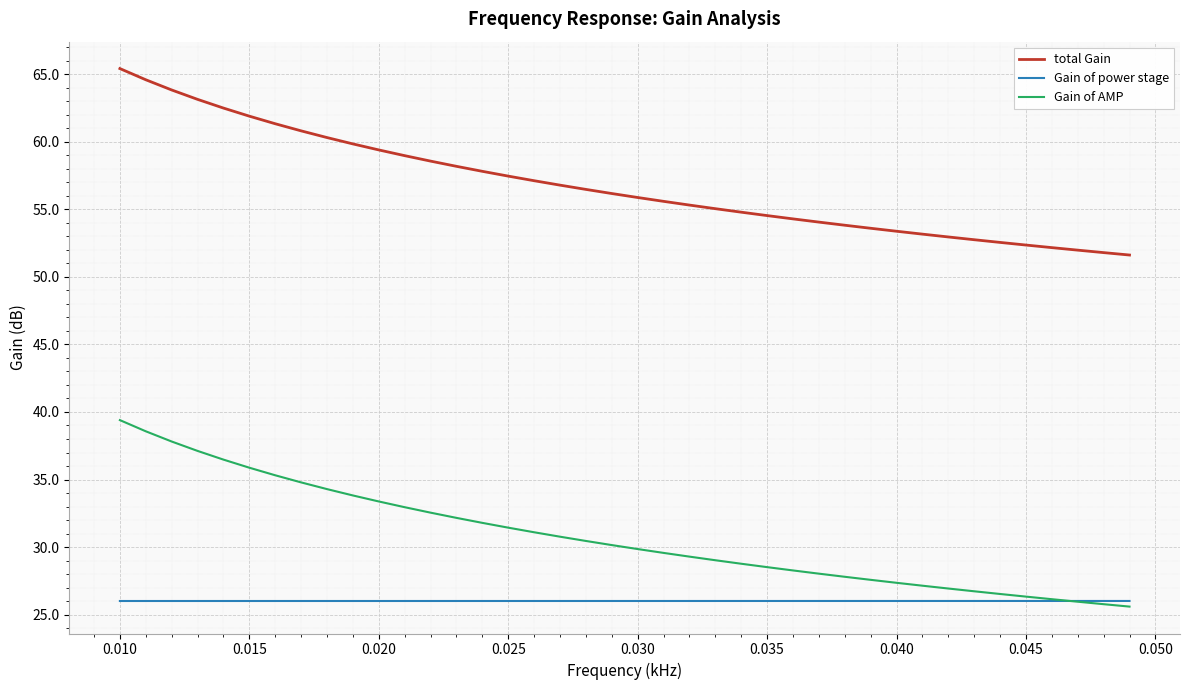

Which series has the widest spread of values?

Gain of AMP